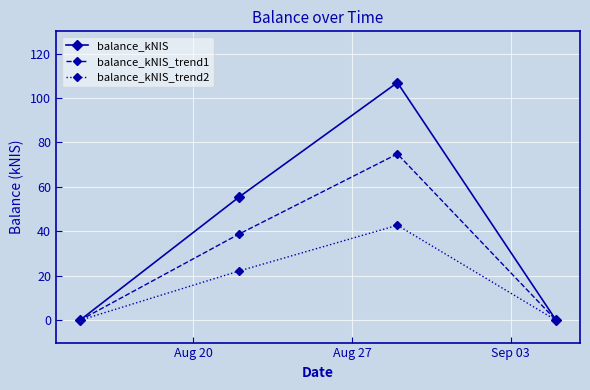

True or false: balance_kNIS has more than 1 interior local peaks.

False